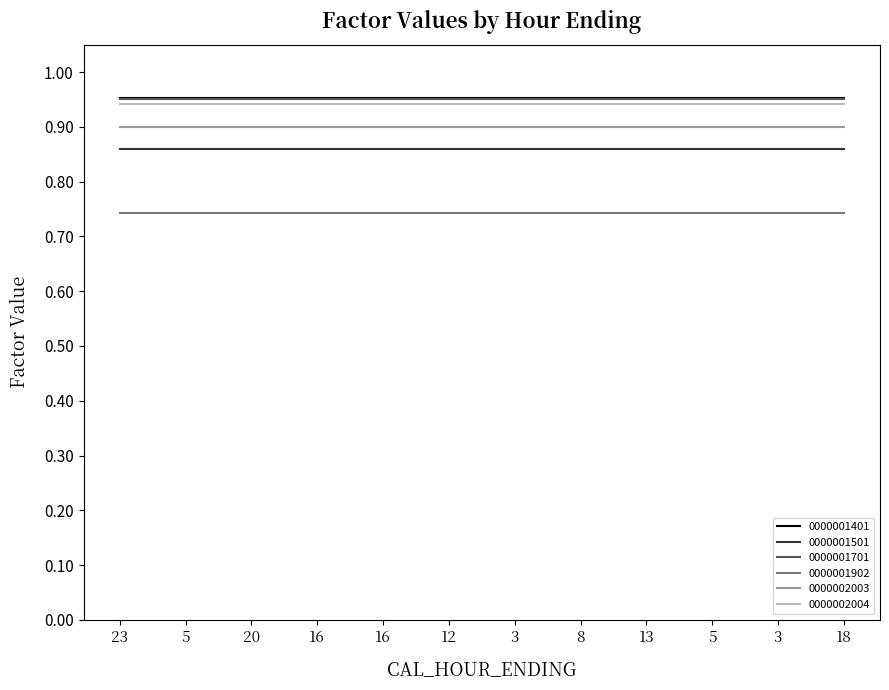

How many lines are shown in the chart?

6